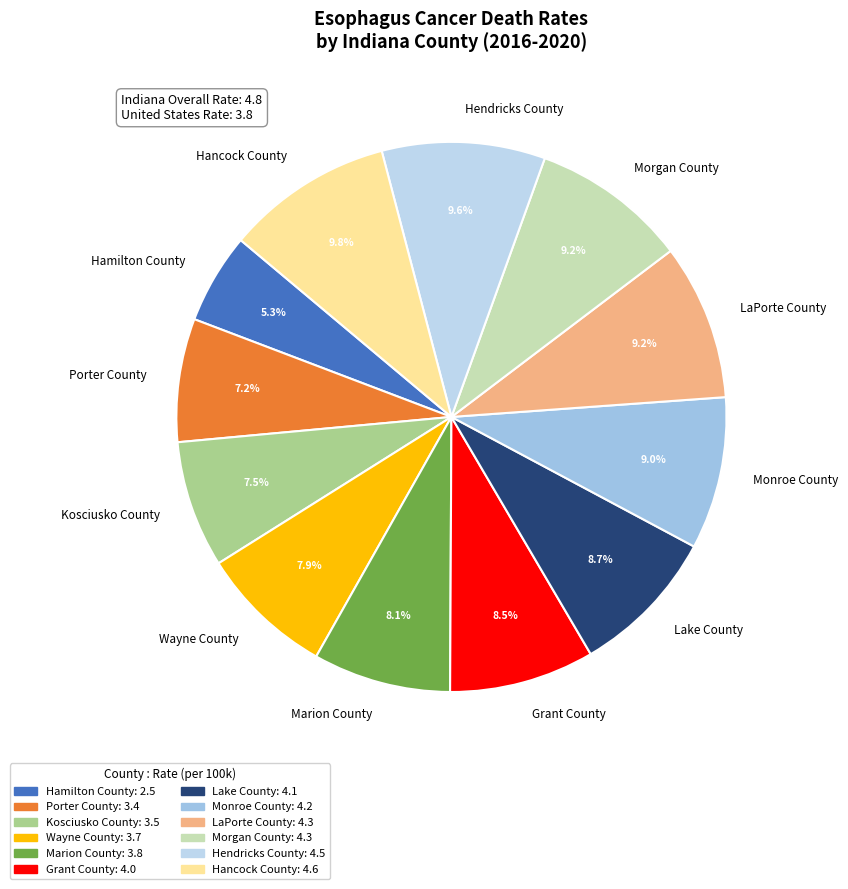

Is there any slice that represents more than half of the pie?

No